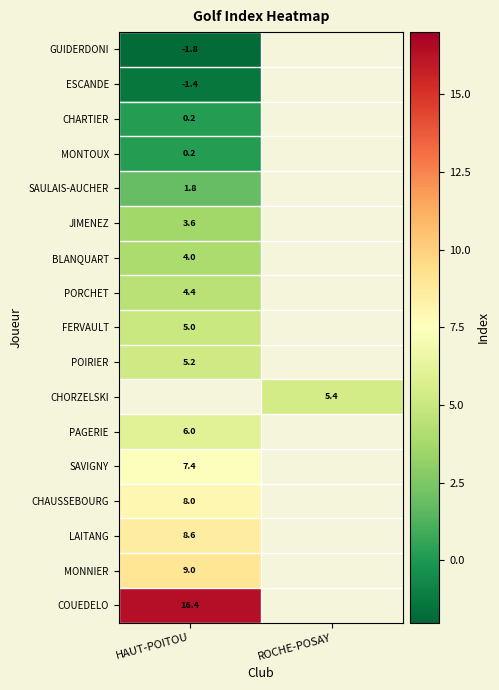

Is it true that SAULAIS-AUCHER equals 1.8 at HAUT-POITOU?

True